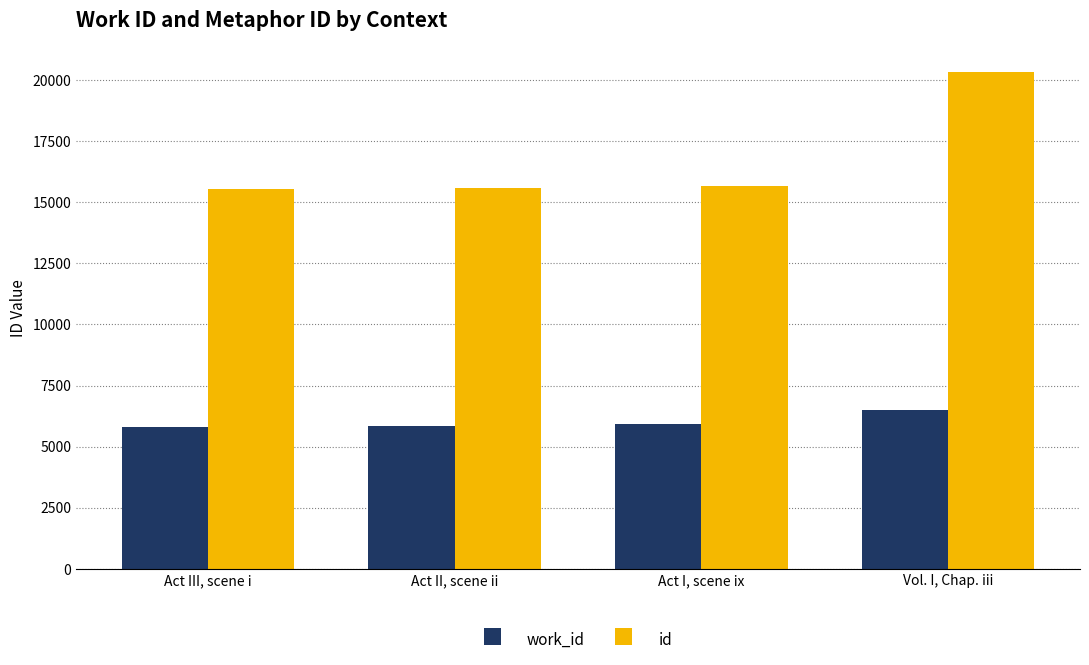

What is the spread (max minus min) of values at Act II, scene ii?

9742